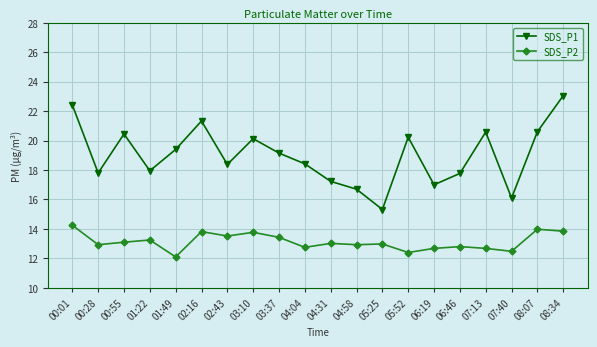

What is the sum of all SDS_P1 values?

380.0